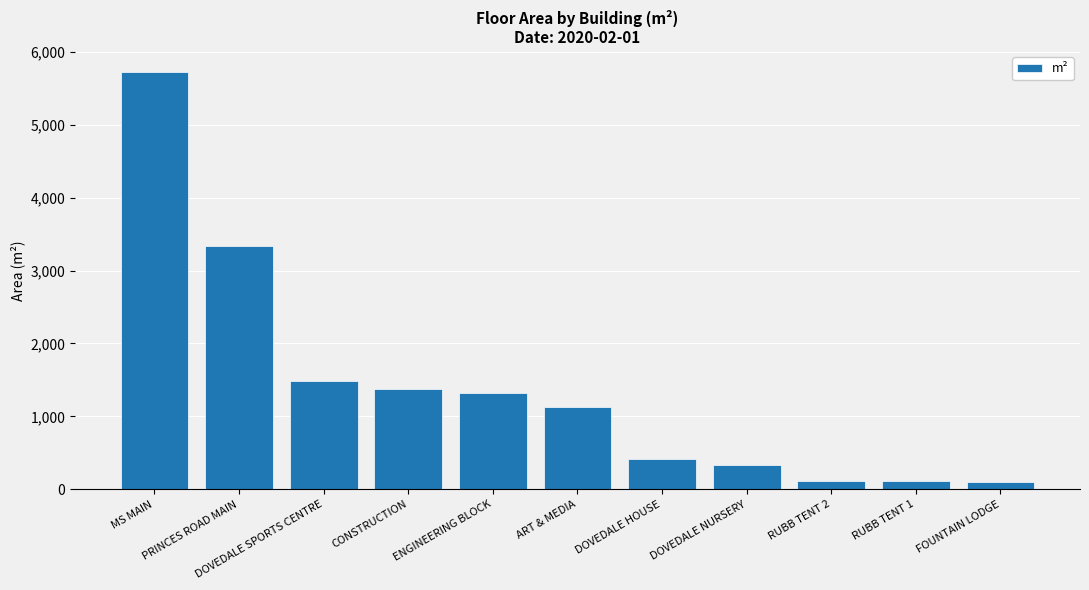

Where does the data first go above 1131?

MS MAIN